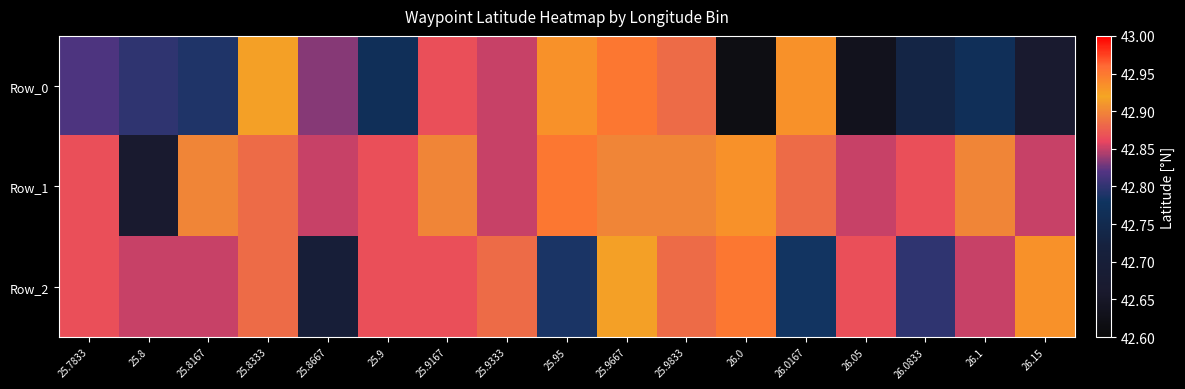

Which series has the largest total across all categories?

Row_1